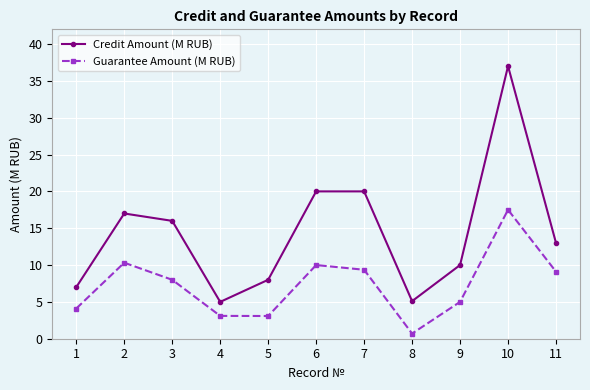

What is the total value across all series at 5?

11.1